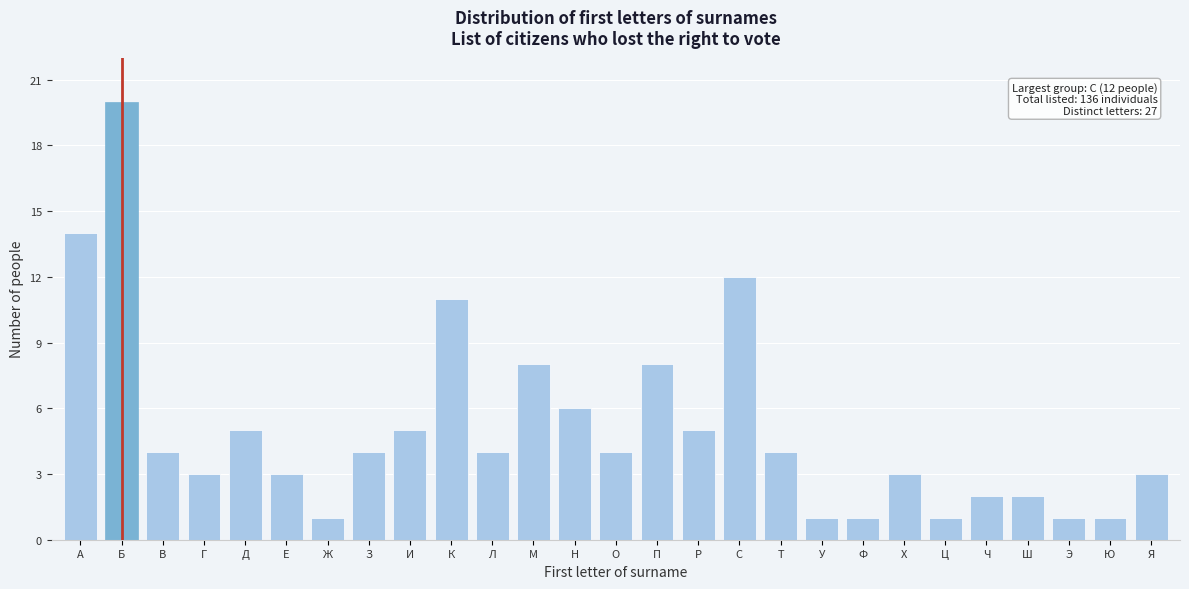

Reading left to right, list all the values displayed in this chart.

14	20	4	3	5	3	1	4	5	11	4	8	6	4	8	5	12	4	1	1	3	1	2	2	1	1	3